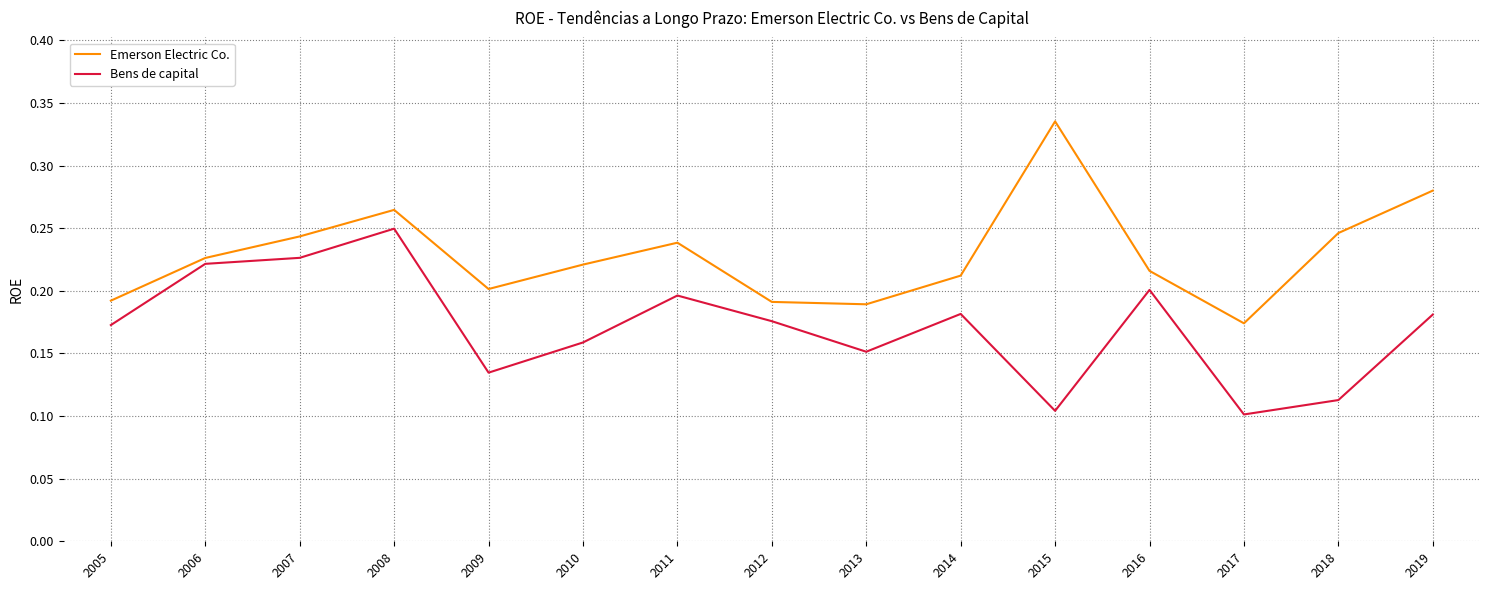

List the series in order of their overall mean, highest first.

Emerson Electric Co., Bens de capital